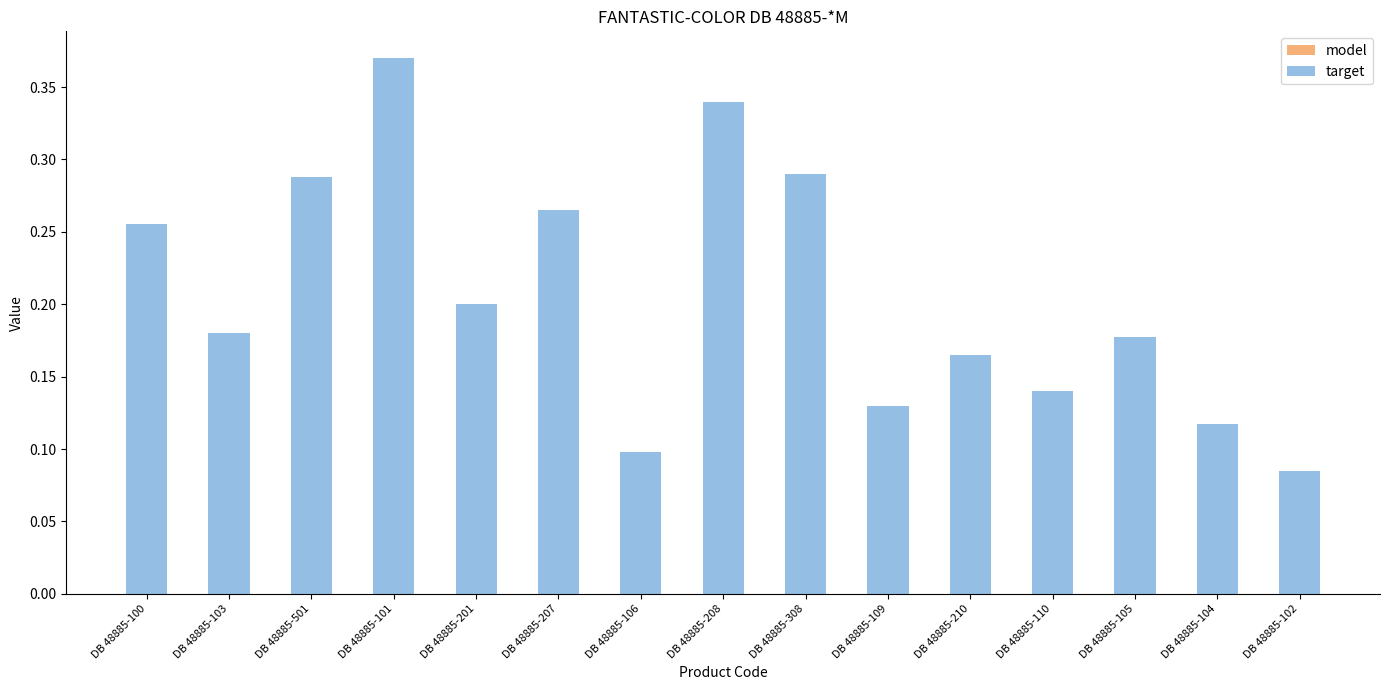

Between DB 48885-103 and DB 48885-110, which is larger?

DB 48885-103